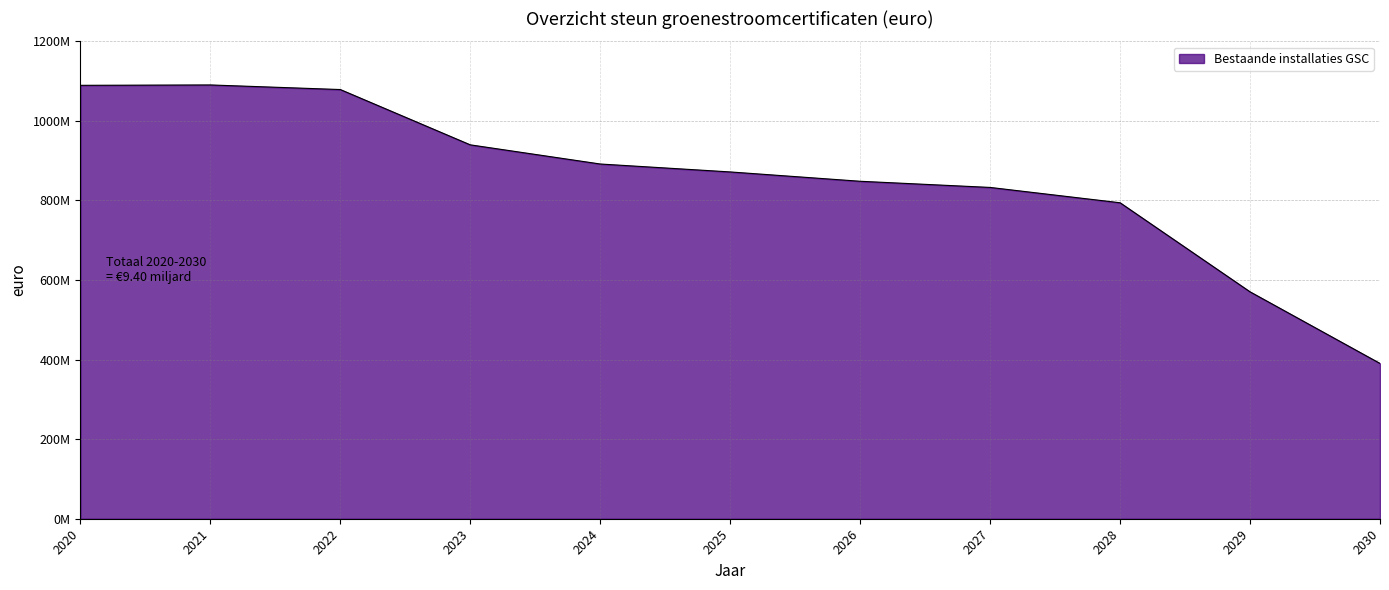

Does the chart have visible grid lines?

Yes